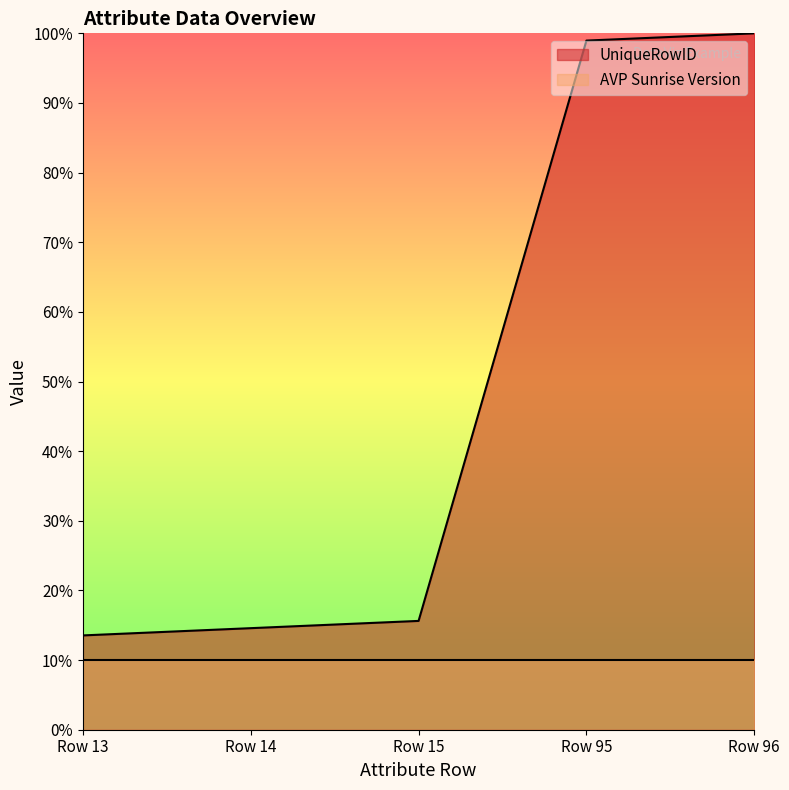

How many values are below 15?

2